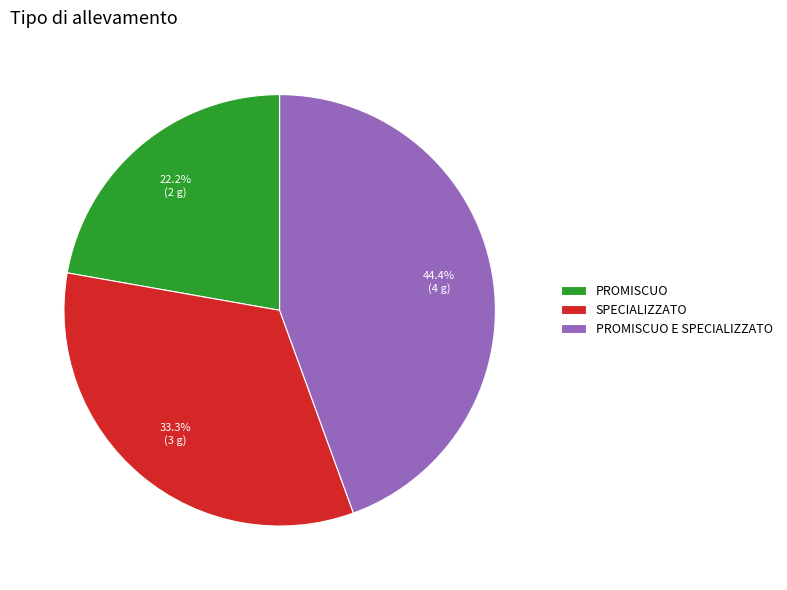

To the nearest percent, what percentage of the pie is SPECIALIZZATO?

33%